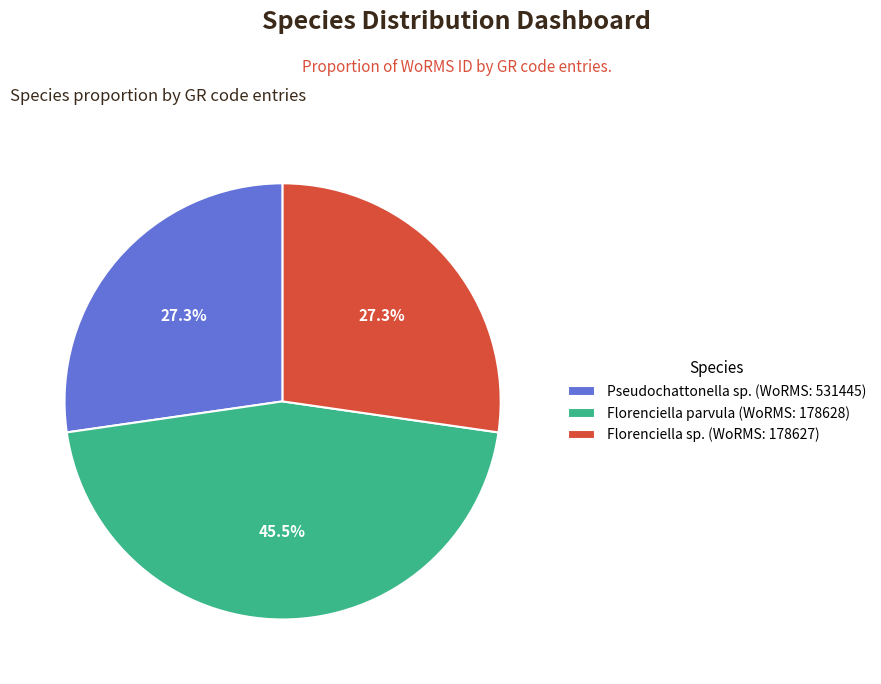

Is there any slice that represents more than half of the pie?

No